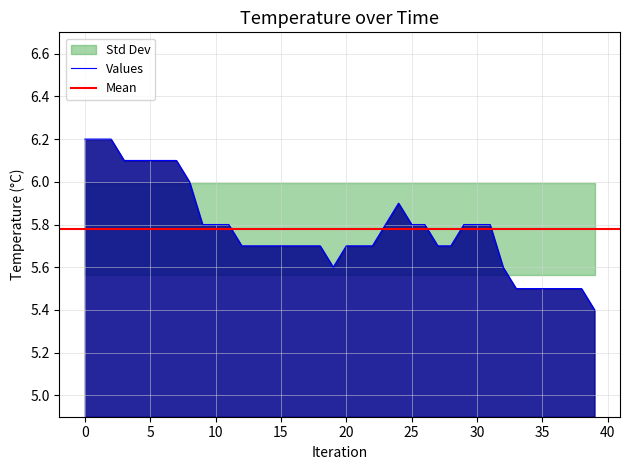

What is the difference between the maximum and minimum values?

0.8